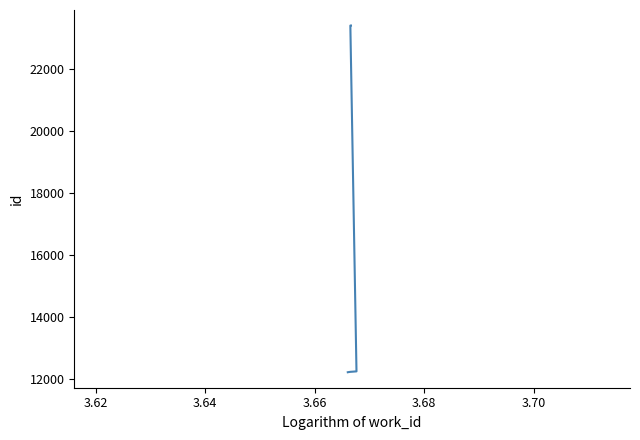

How many values are below 23397?

5